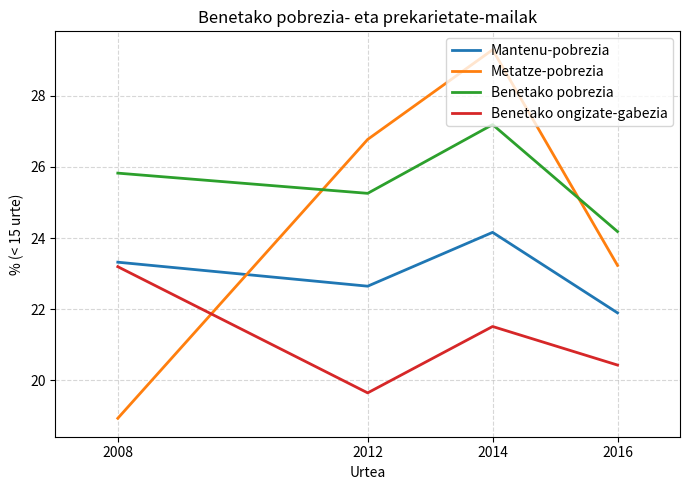

Which category has the lowest value across all series?

2008